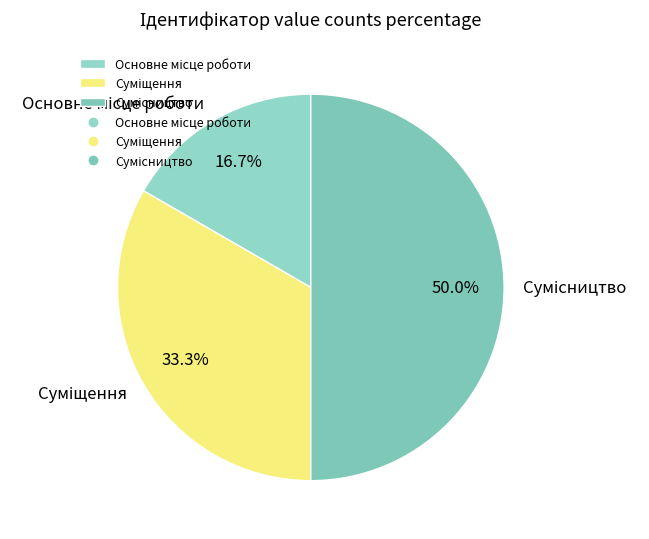

How many segments does this pie chart have?

3